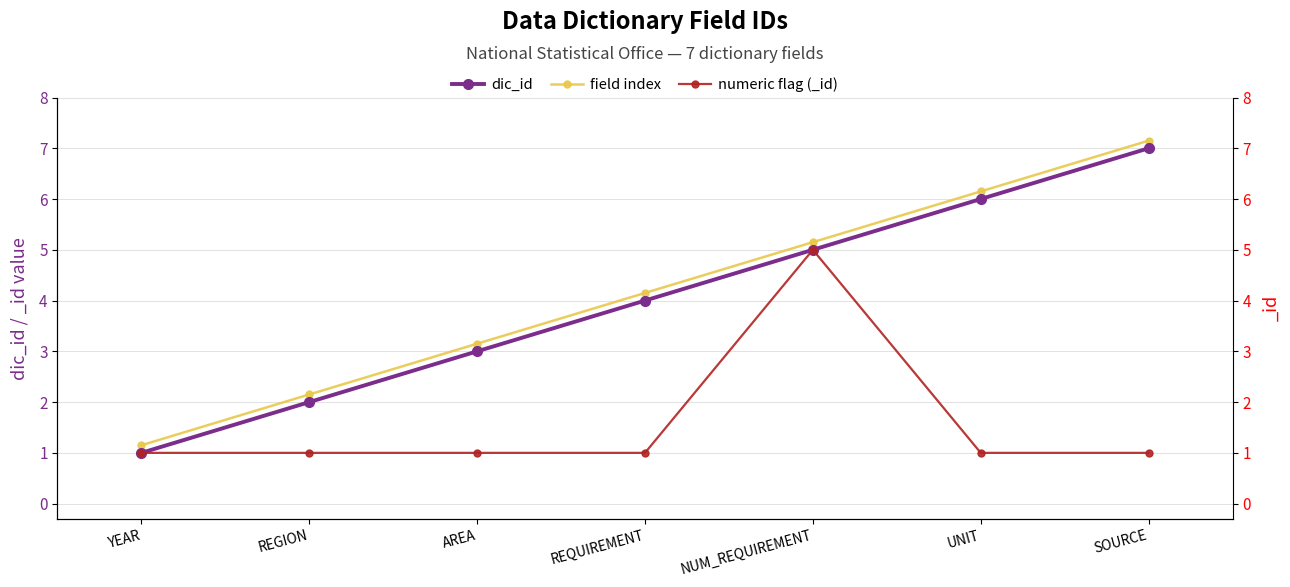

Which series has the largest total across all categories?

field index